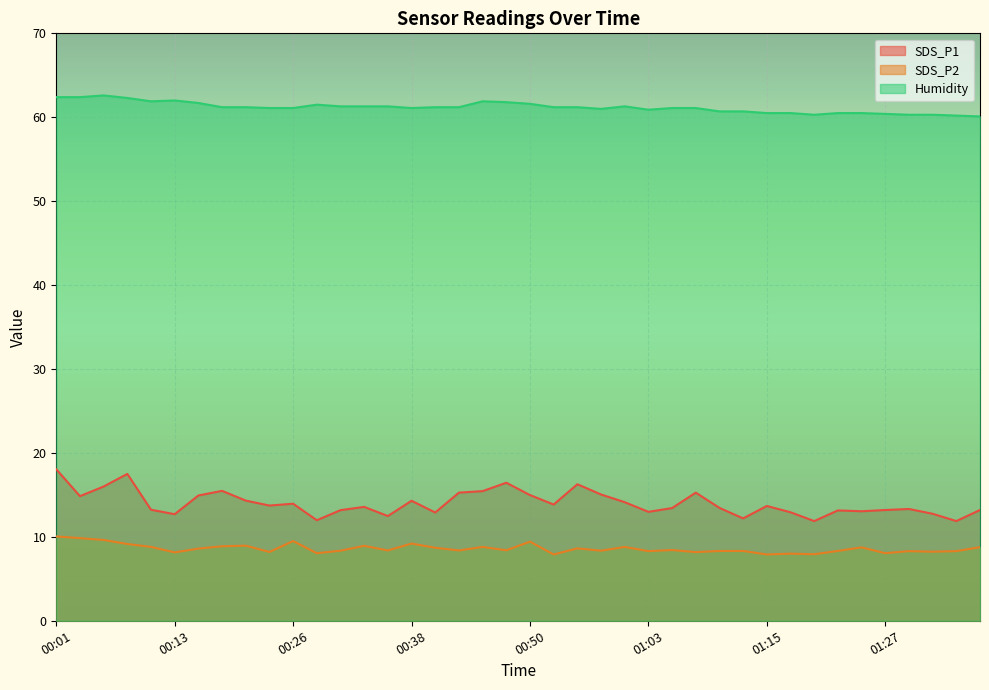

What is the average value of the SDS_P2 series?

8.6